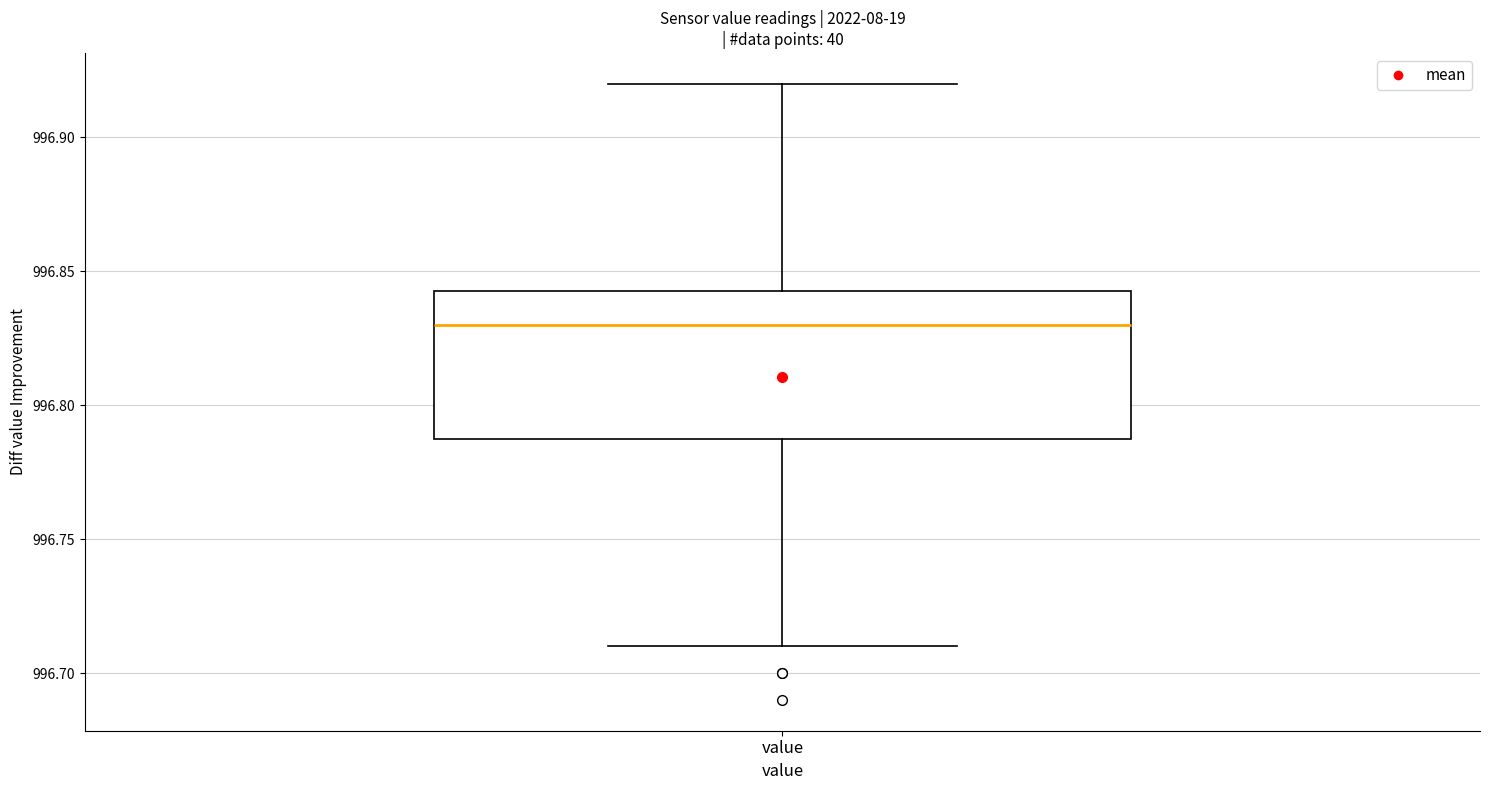

Transcribe this box plot: give where the median line is, the range the box spans, and where the two whiskers end, as read against the y-axis. The values are not printed on the chart, so give them approximately, as read against the axis.

median 996.830, box 996.790 to 996.845, whiskers 996.710 to 996.920